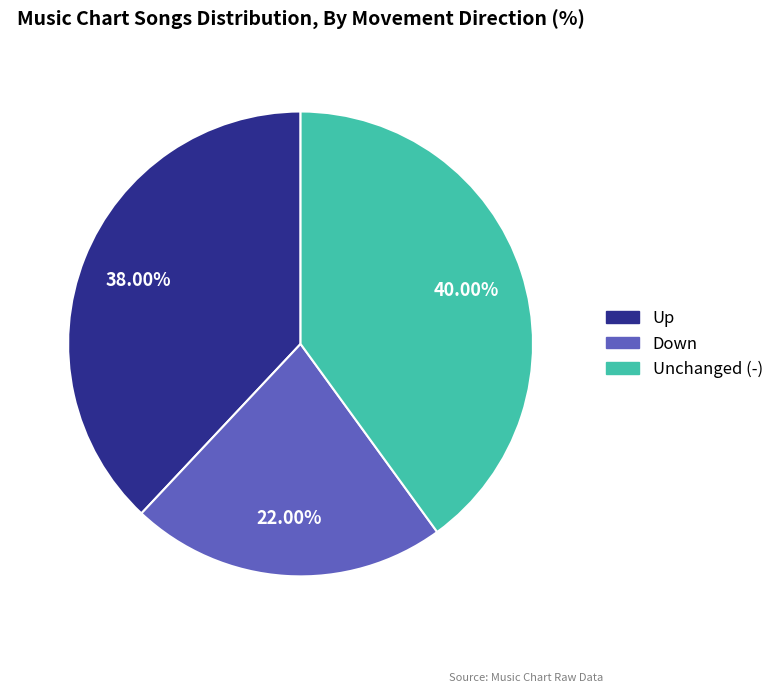

Is there a majority slice in this chart?

No